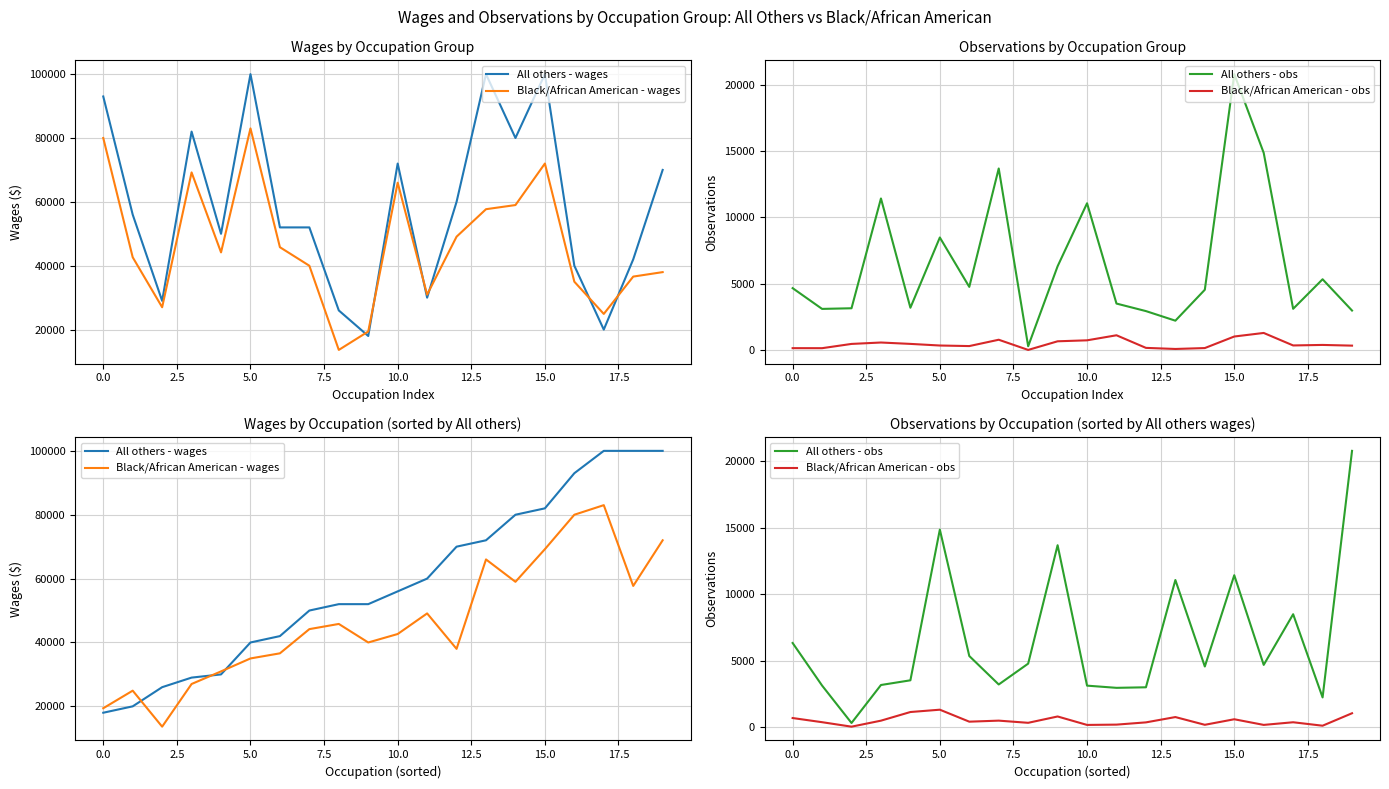

How many values in the Black/African American - wages series exceed 44181?

9